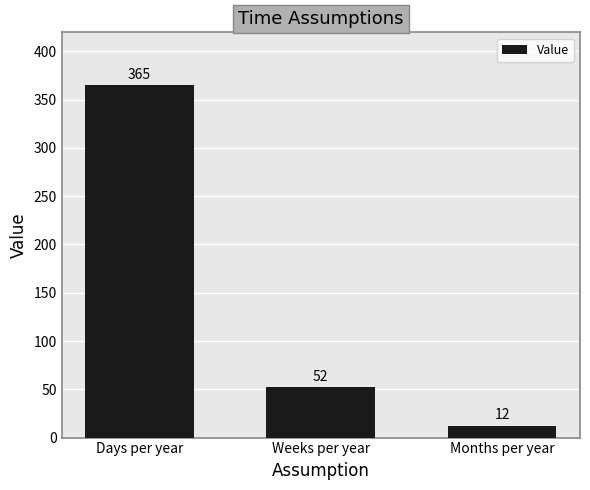

Reading left to right, extract all data points from this chart.

365	52	12